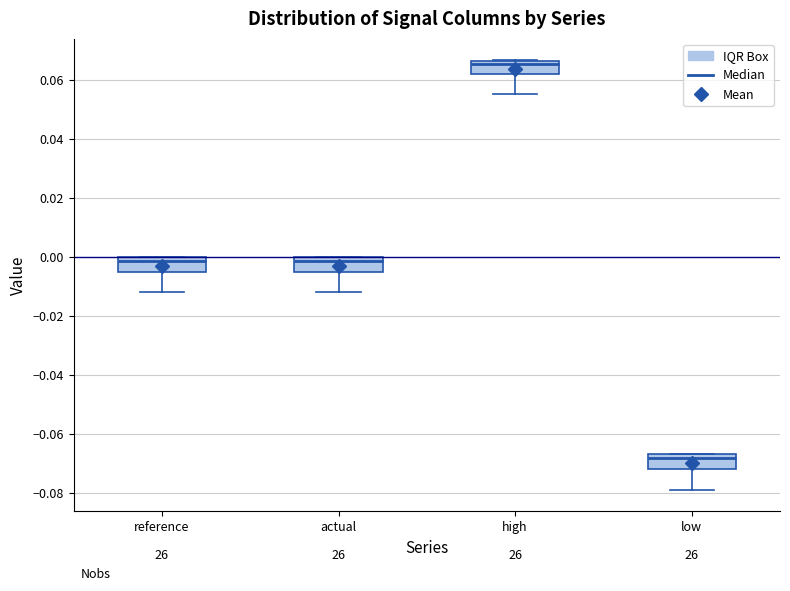

Which box's median line is the highest?

high